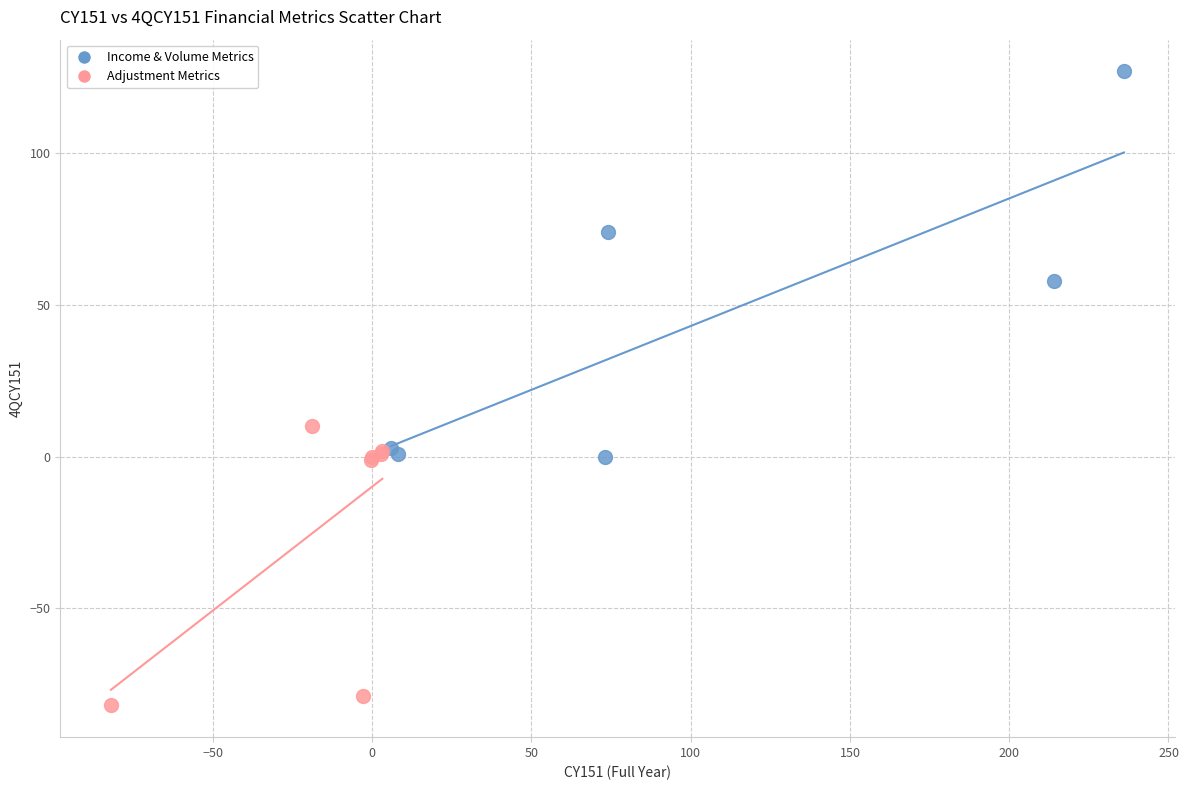

Which series reaches the minimum Y coordinate?

Adjustment Metrics